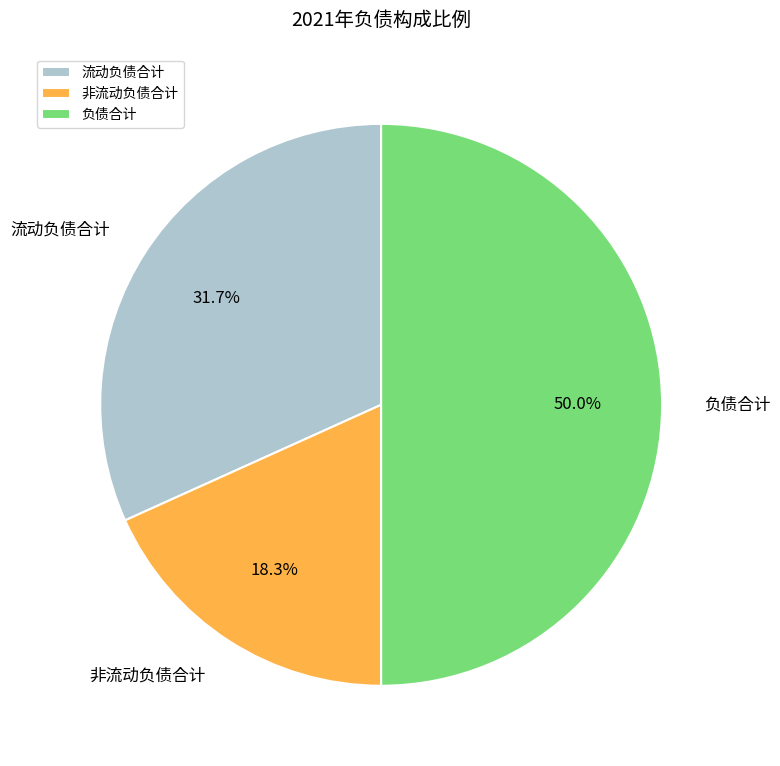

To the nearest percent, what is the difference between the largest and smallest slice percentages?

32%